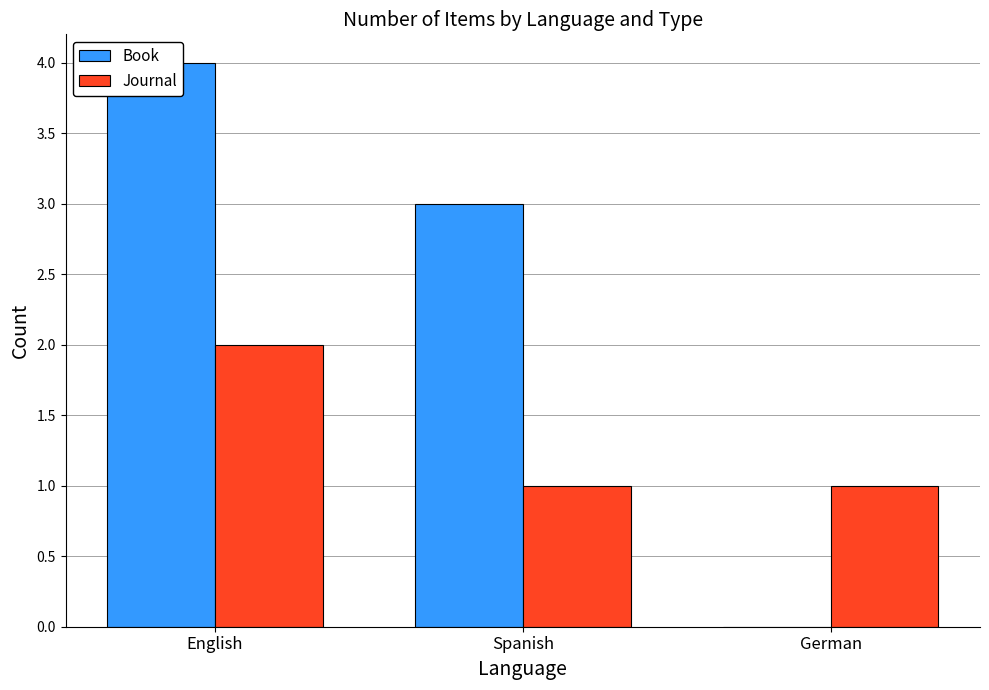

At which category does the chart reach its minimum across all series?

German